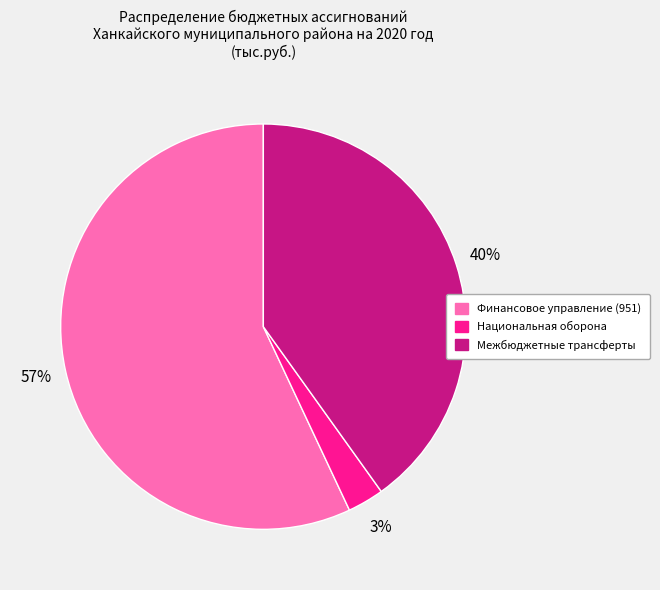

Which category has the biggest portion of the pie?

Финансовое управление (951)